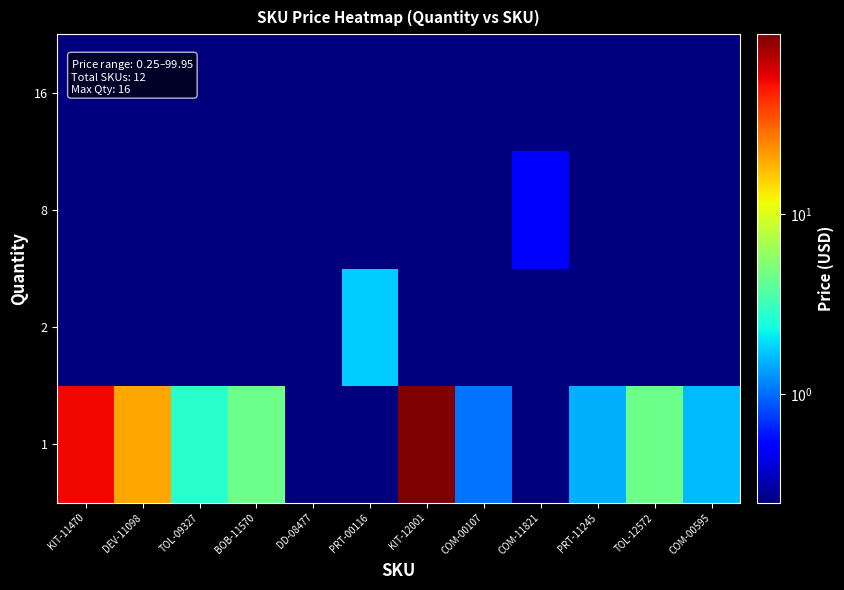

What is the total value across all series at COM-00595?

1.6